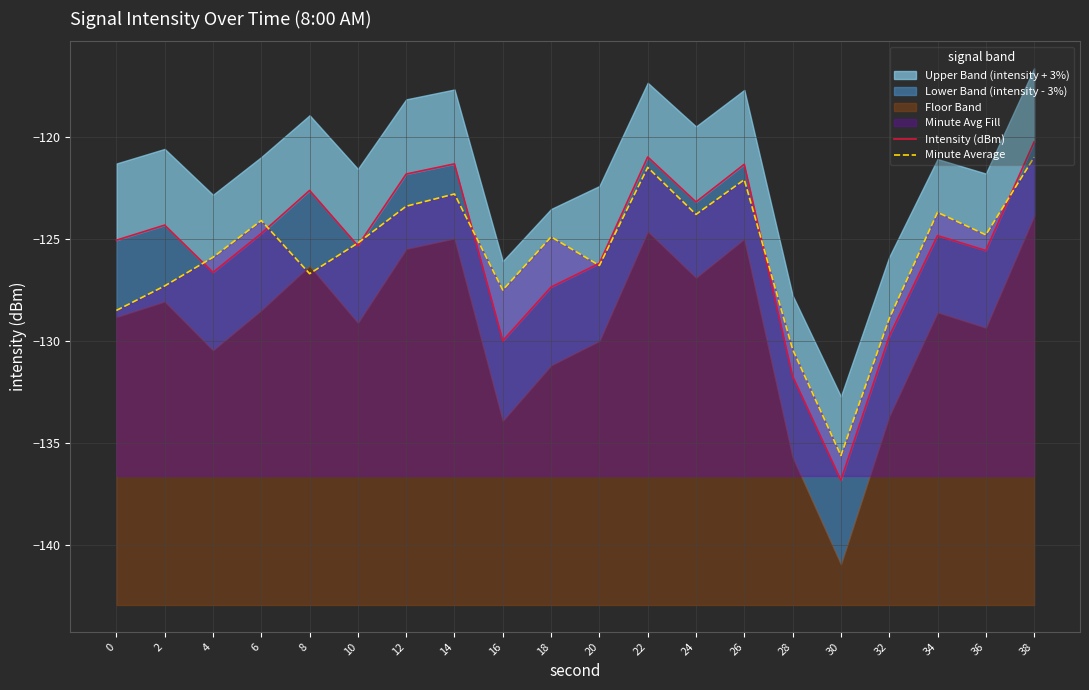

True or false: Intensity (dBm) has a value of -58.5 at 36.

False